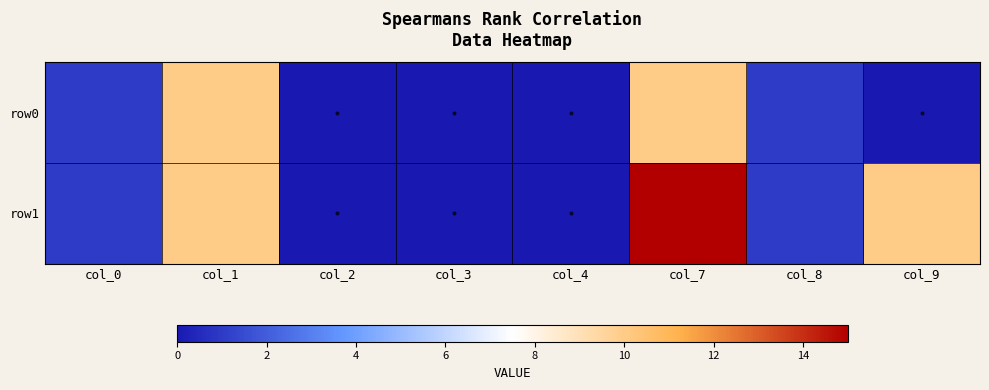

At which category is the sum across all series the highest?

col_7